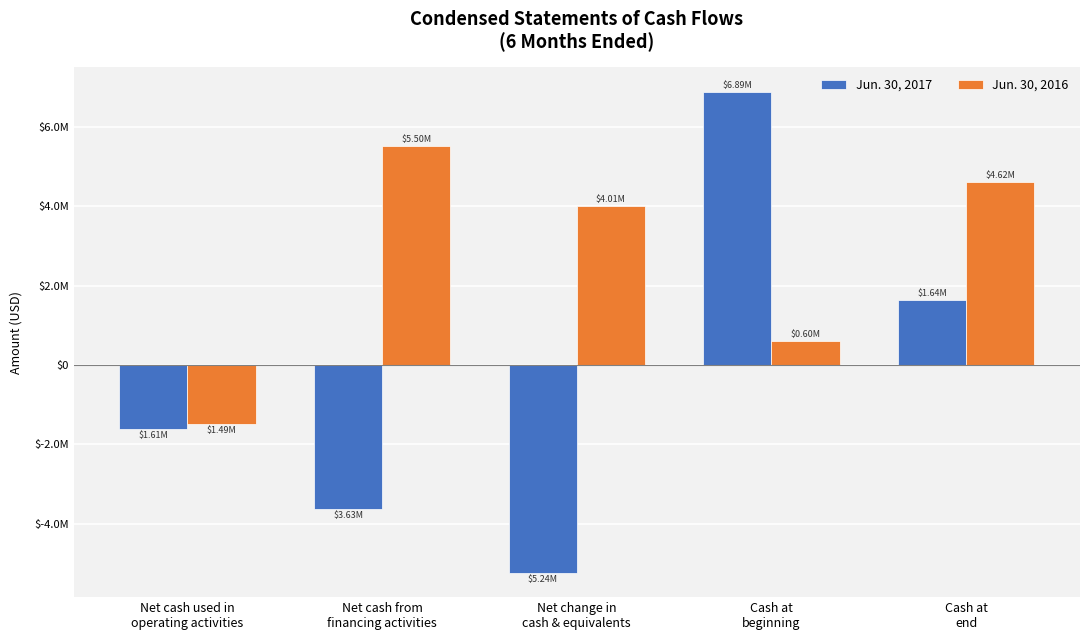

What is the difference between the second highest and minimum values in the Jun. 30, 2016 series?

6102769